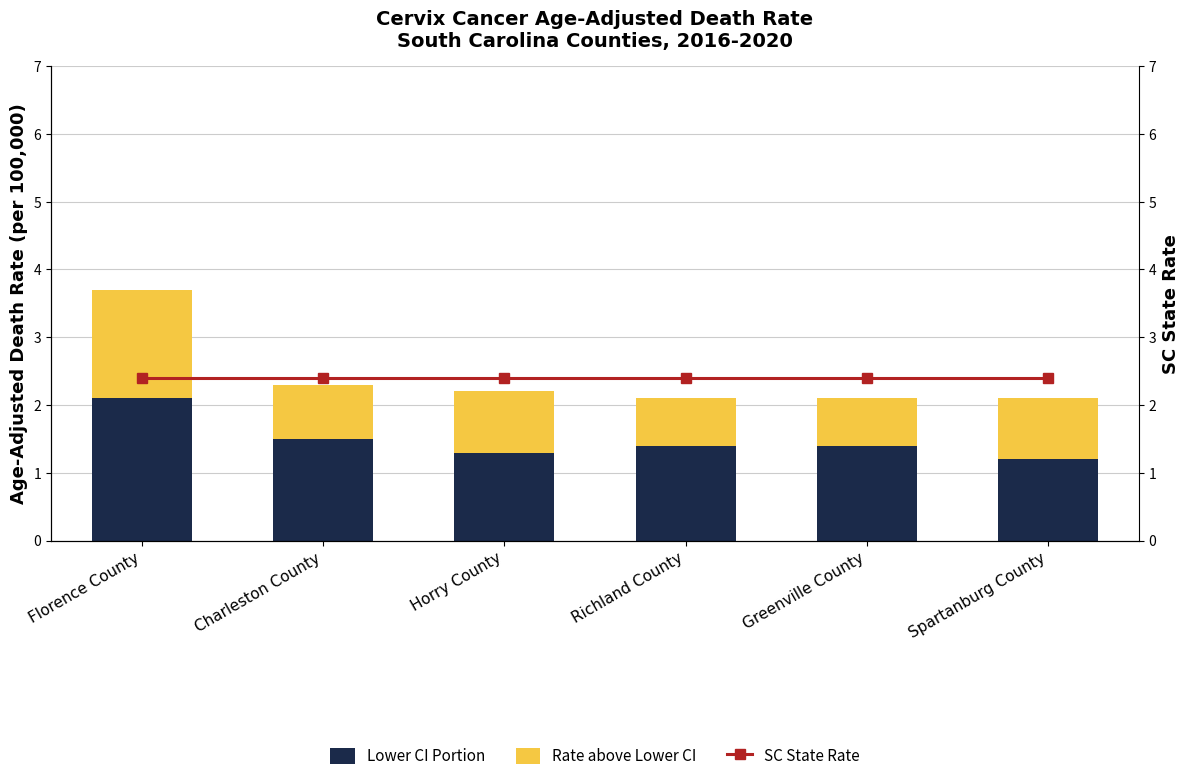

Rank the series by their maximum value, from highest to lowest.

SC State Rate, Lower CI Portion, Rate above Lower CI